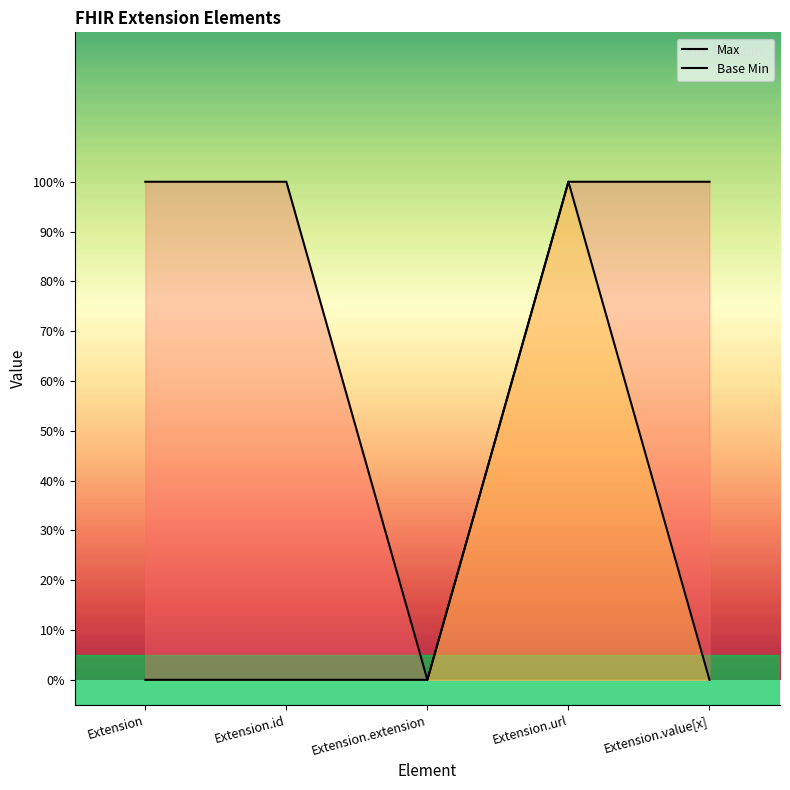

True or false: Max has a value of 2 at Extension.

False